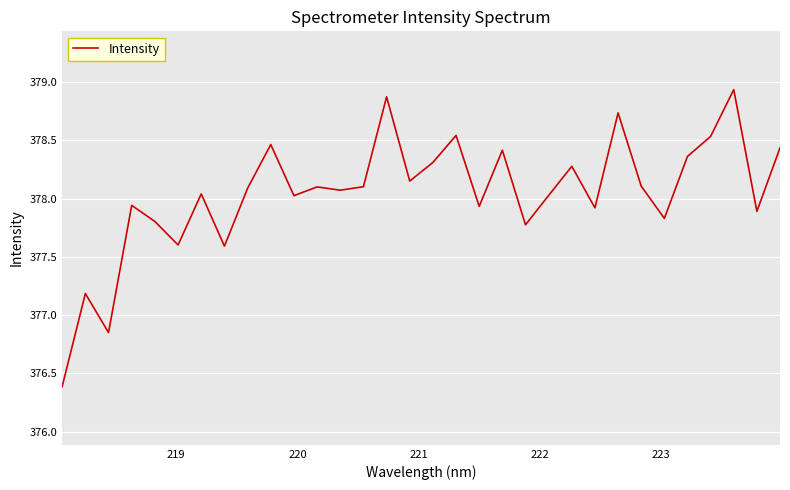

What is the difference between the maximum and minimum values?

2.5